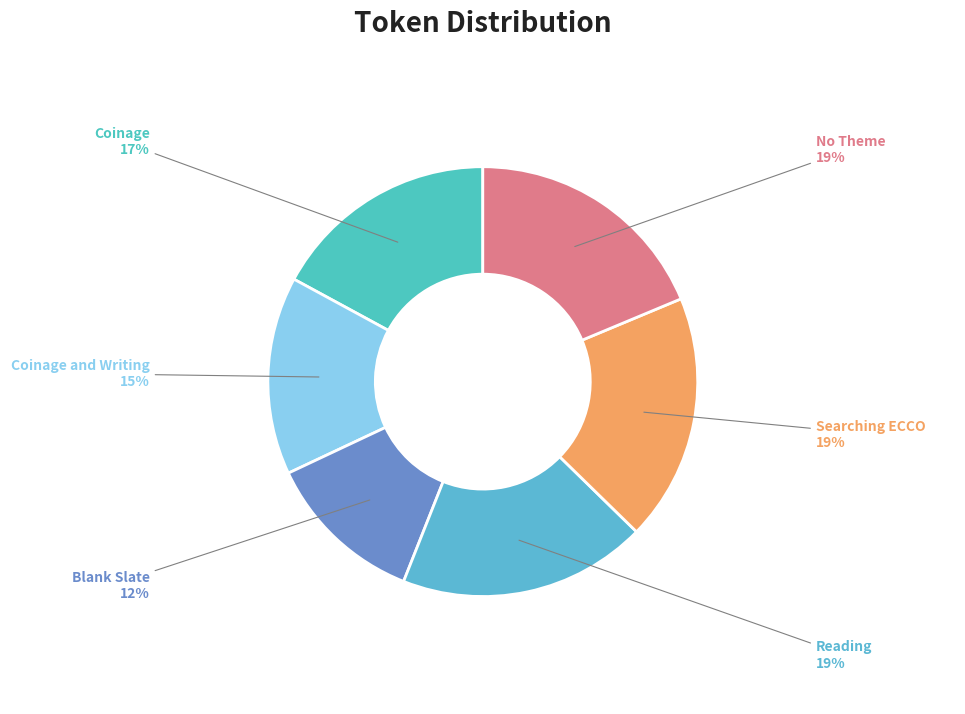

Approximately how many times larger is the value at Coinage and Writing compared to Blank Slate?

1.2